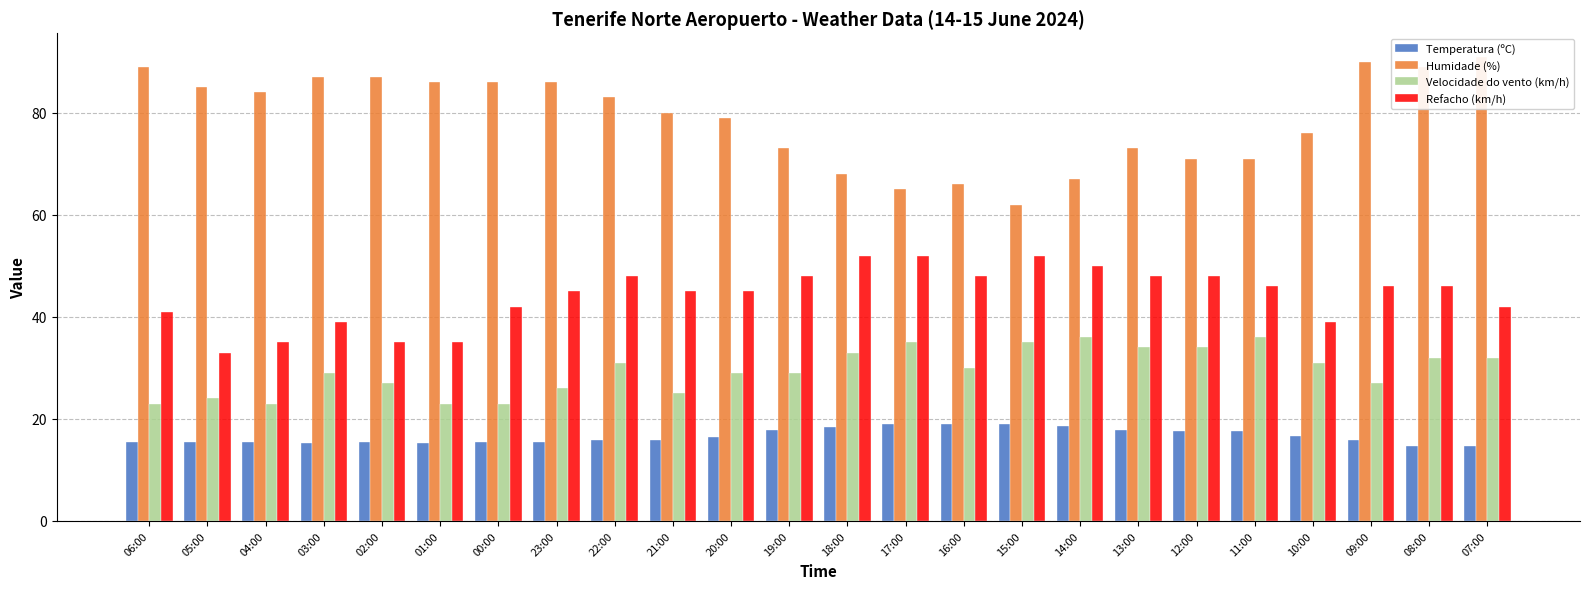

Rank the series by their average value, from lowest to highest.

Temperatura (ºC), Velocidade do vento (km/h), Refacho (km/h), Humidade (%)